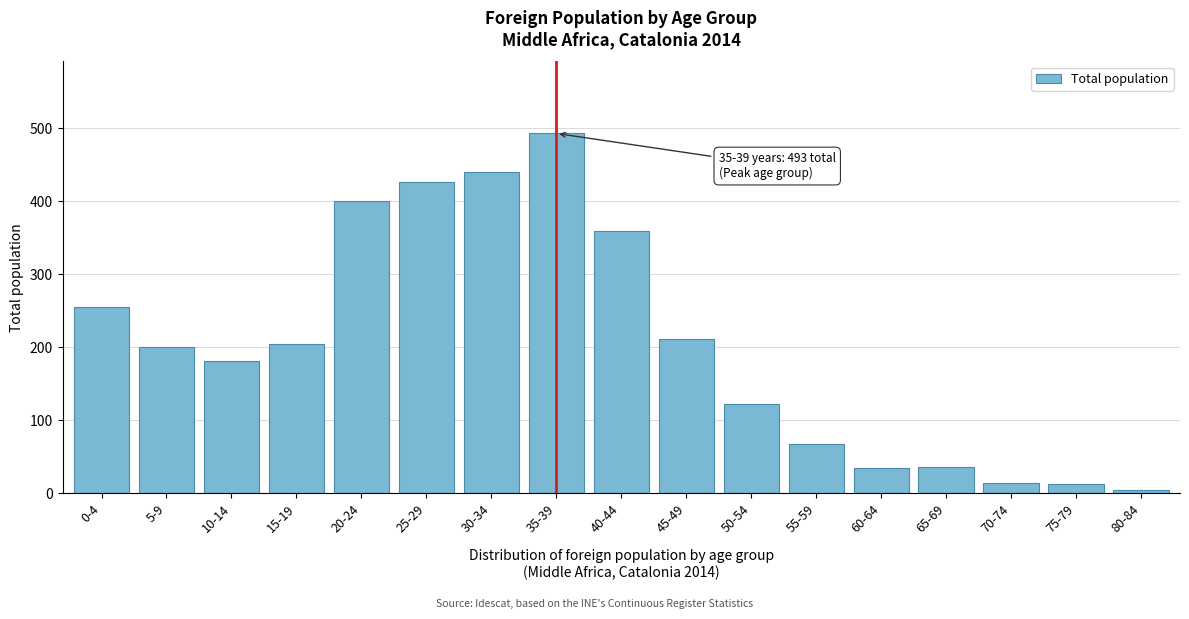

At which label is the value closest to 249?

0-4